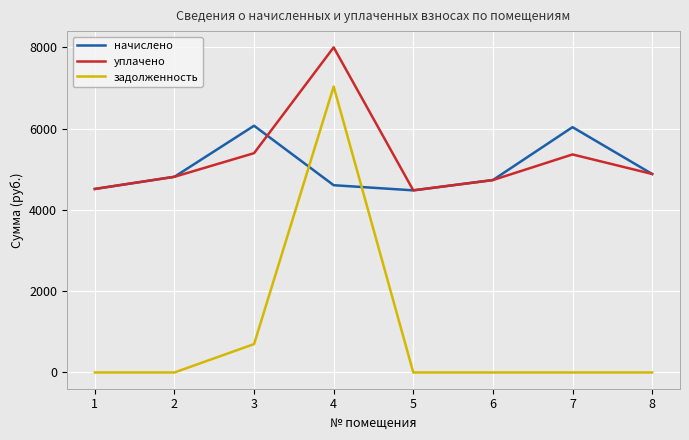

True or false: задолженность and уплачено intersect in this chart.

False